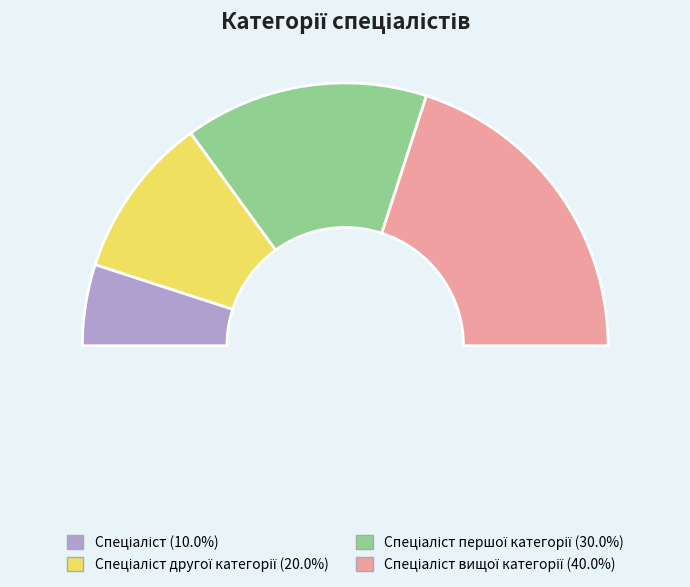

What is the total percentage of Спеціаліст and Спеціаліст другої категорії?

30.0%